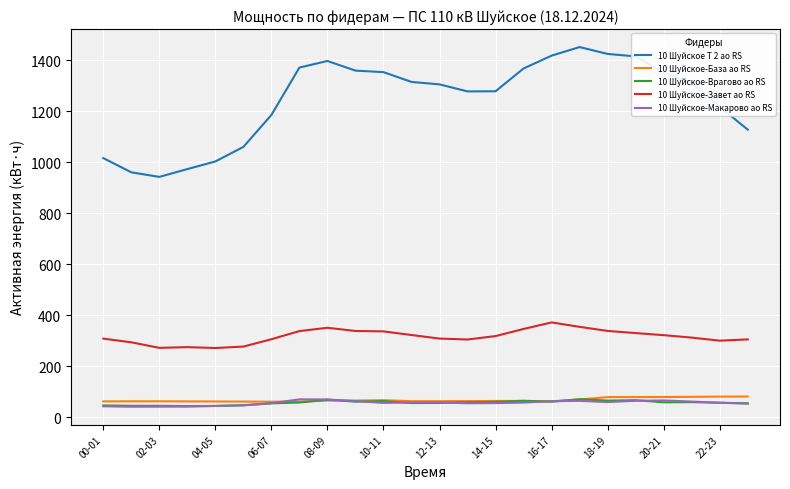

What is the smallest value displayed?

40.8